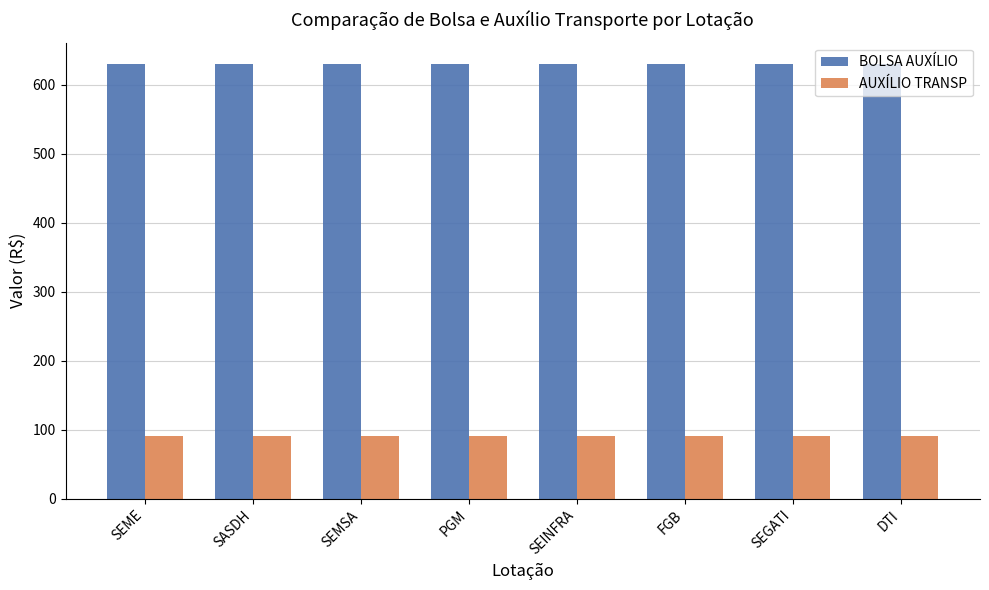

Rank the series by their maximum value, from highest to lowest.

BOLSA AUXÍLIO, AUXÍLIO TRANSP